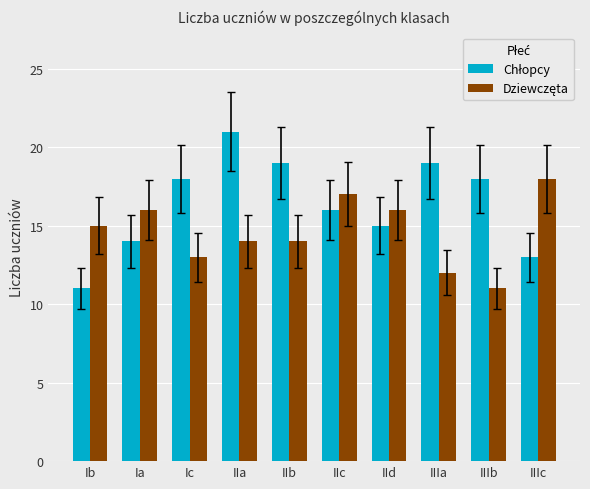

What is the total value across all series at Ia?

30